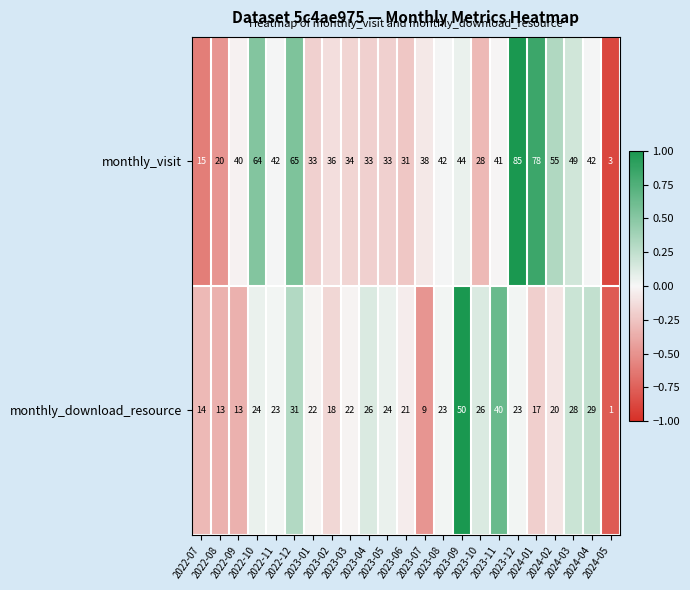

What is the difference between the maximum and minimum values in the monthly_visit series?

82